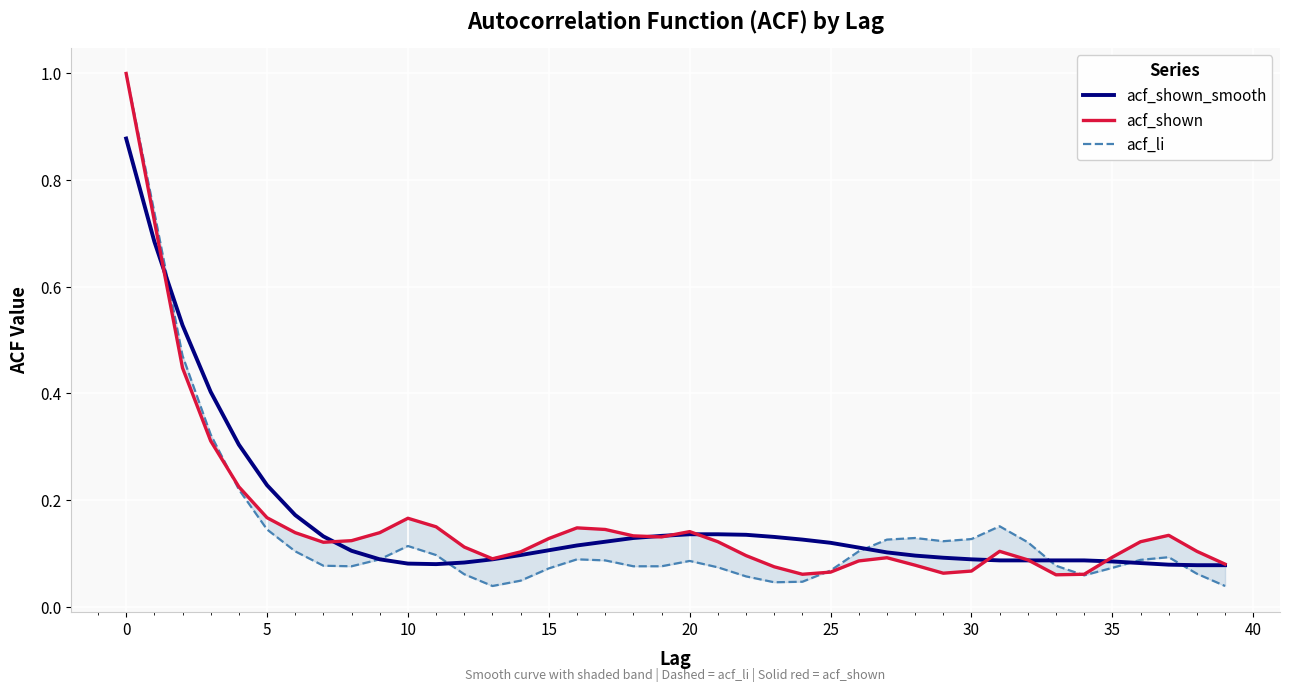

In acf_shown_smooth, how many points are lower than both neighbors (excluding endpoints)?

1